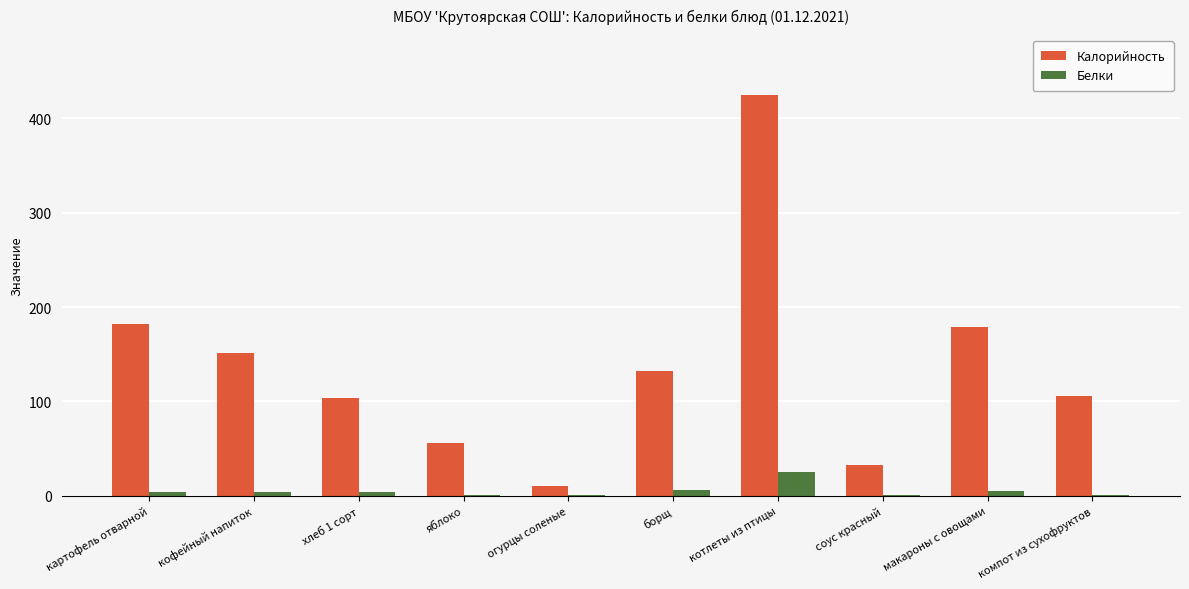

Which category has the highest value in the Белки series?

котлеты из птицы